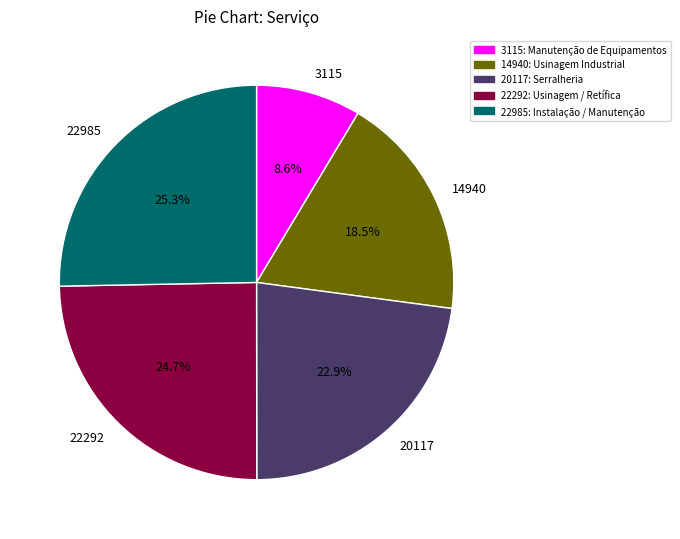

How much of the chart is everything except 3115?

91.4%